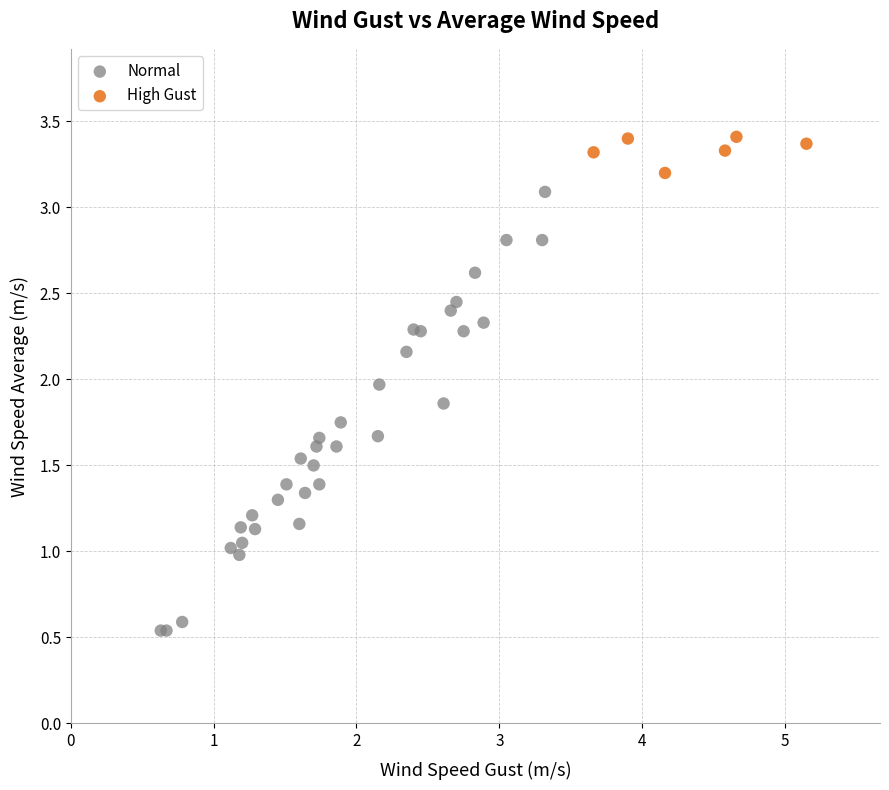

Which series reaches the maximum Y coordinate?

High Gust